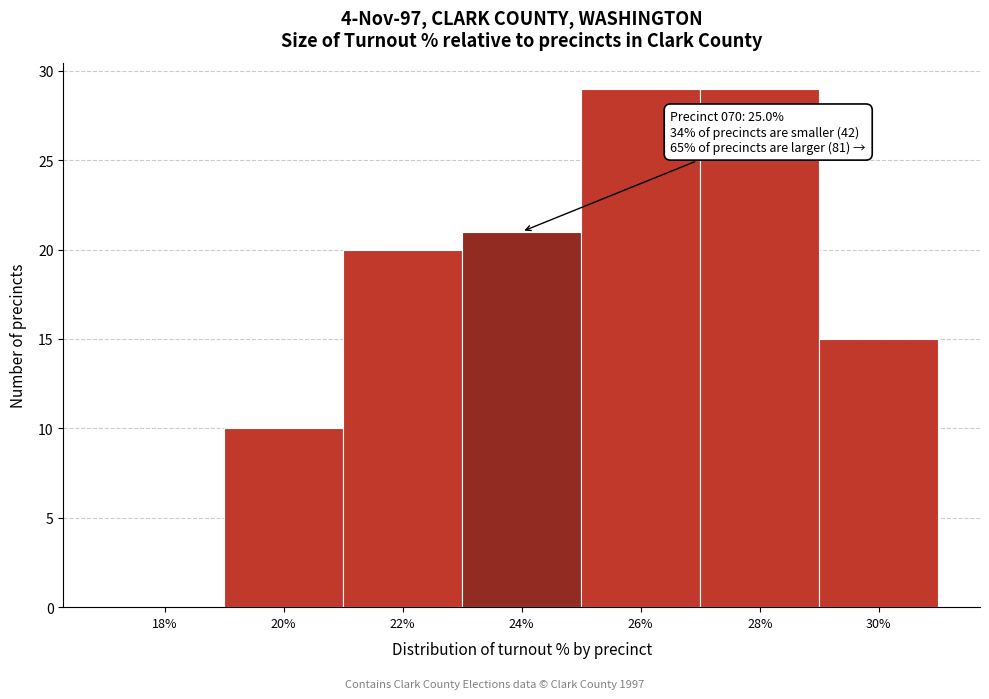

Reading left to right, list all the values displayed in this chart.

18%=0	20%=10	22%=20	24%=21	26%=29	28%=29	30%=15